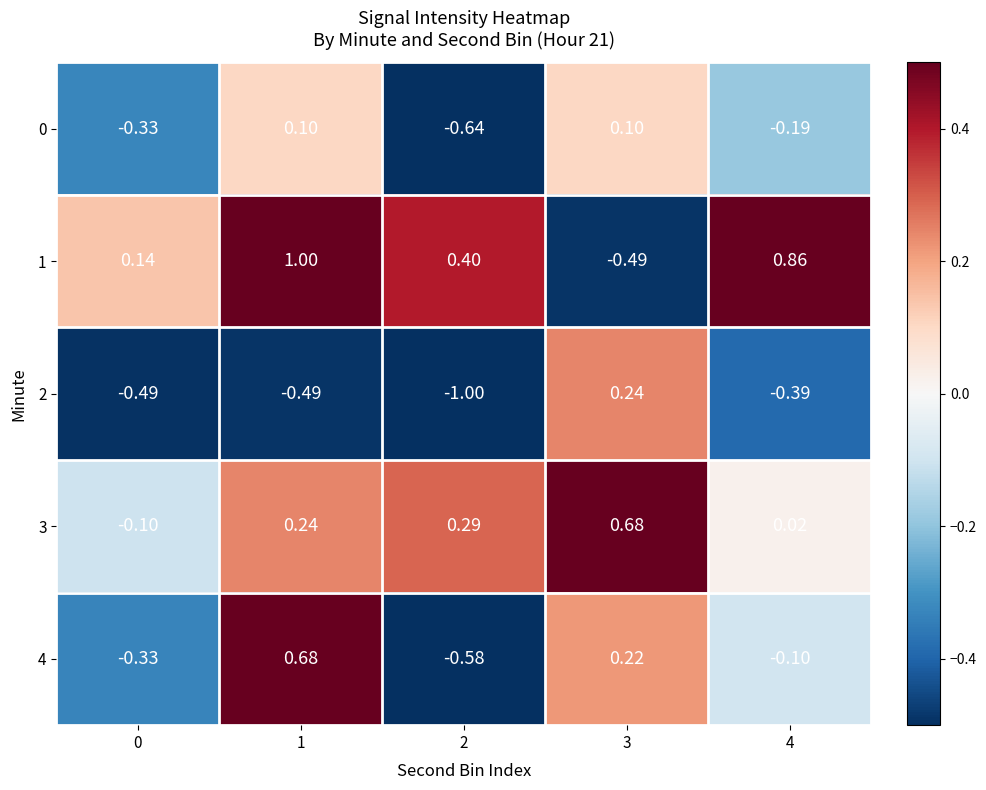

Is the value of 4 at 1 greater than the value of 1 at 2?

Yes